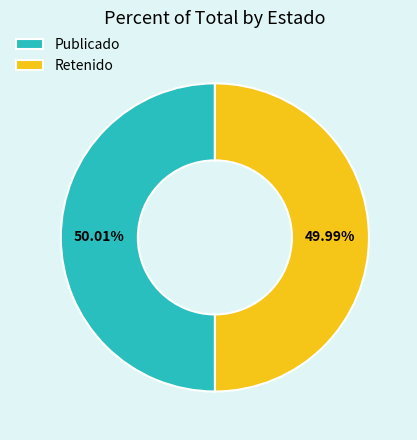

What is the ratio of the value at Retenido to the value at Publicado?

1.0